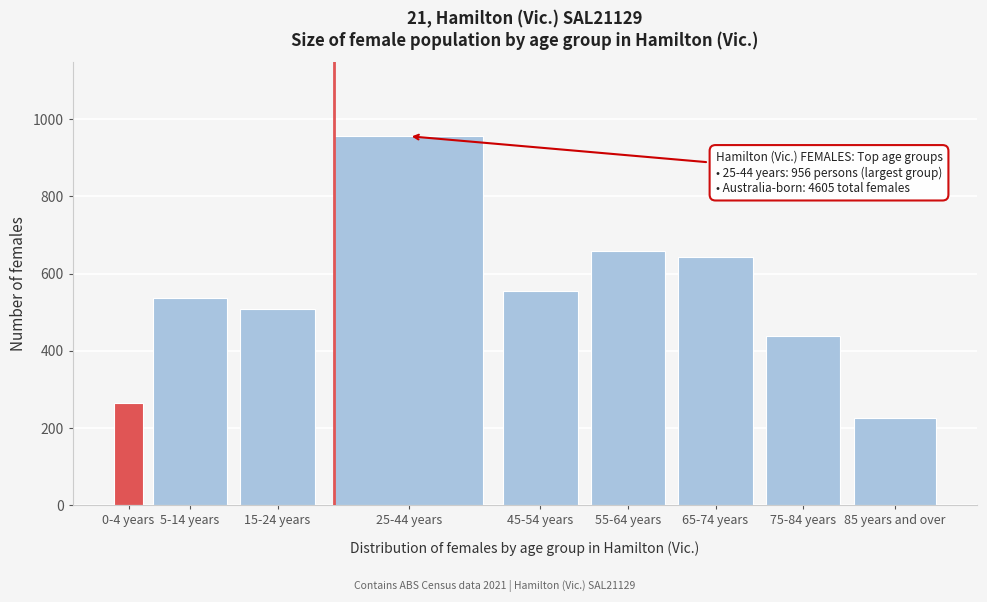

Reading right to left, extract all data points from this chart.

226	439	644	658	554	956	509	538	264